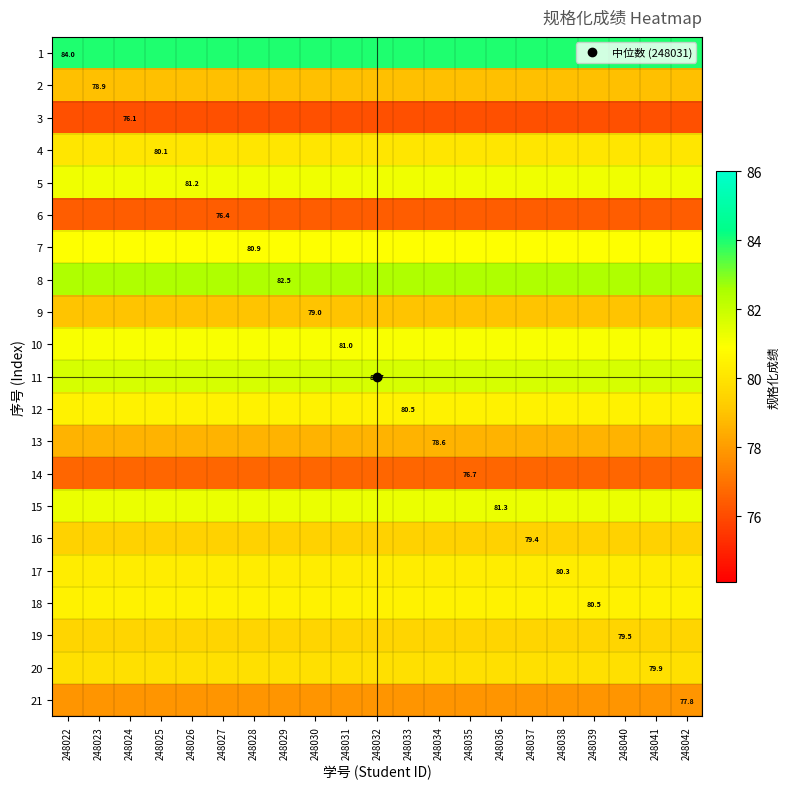

Count the number of data series in this chart.

21